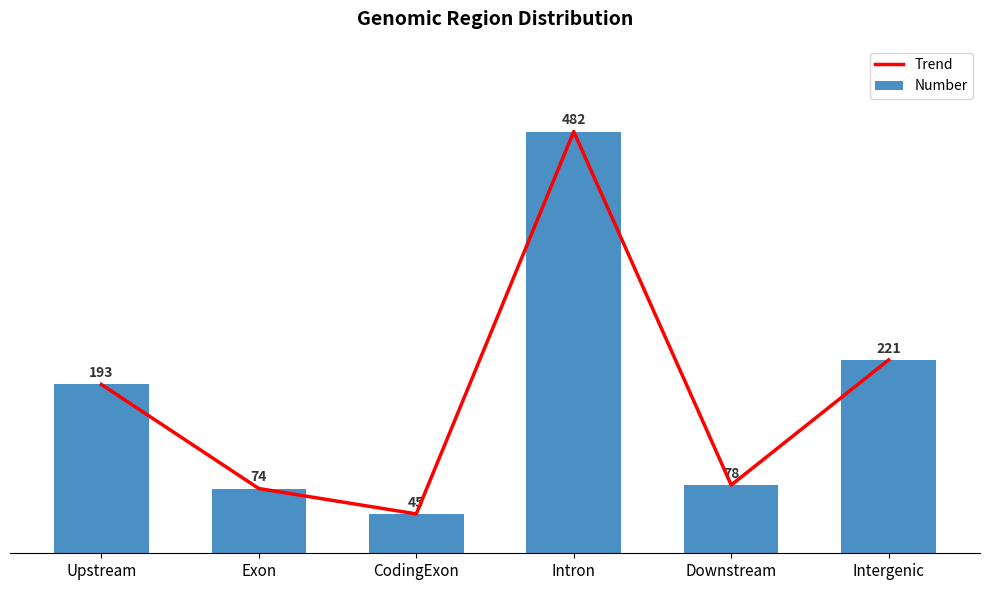

Which series has the widest spread of values?

Trend